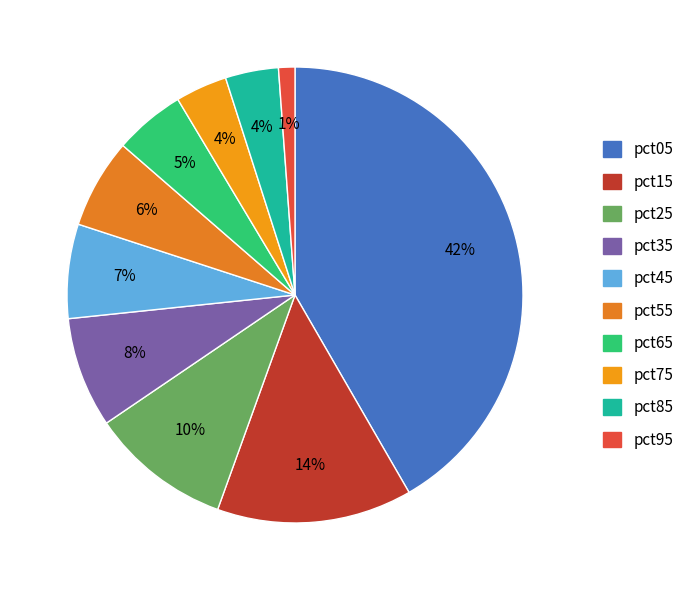

Which slice is the smallest?

pct95